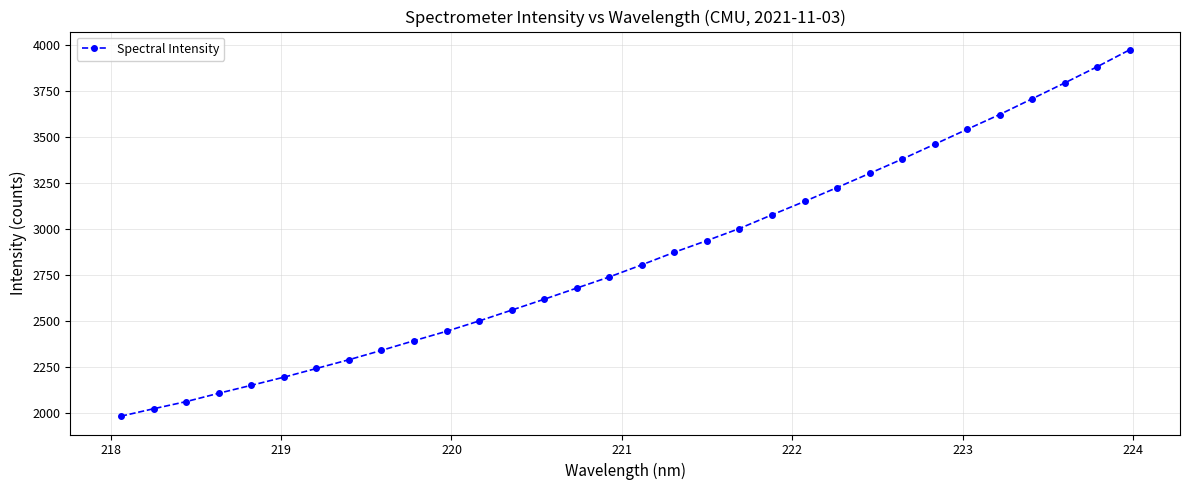

What is the difference between the maximum and second lowest values?

1951.4